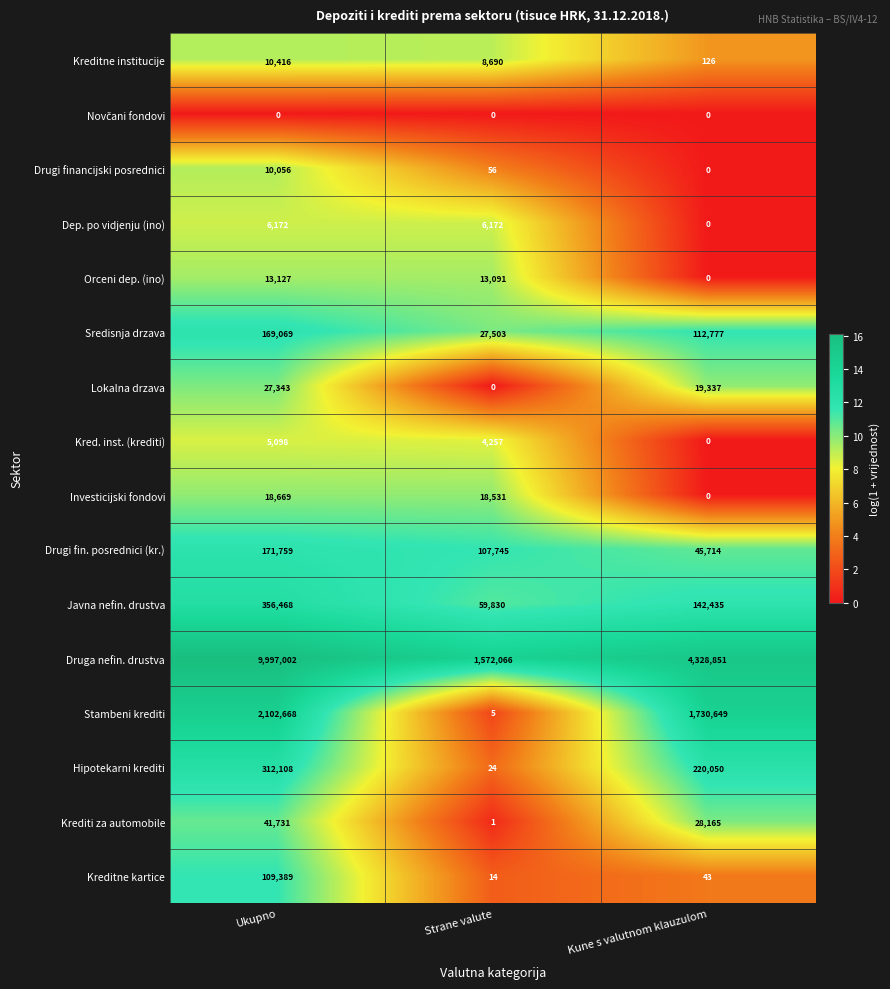

How many Drugi fin. posrednici (kr.) values are between 45714 and 171759?

3